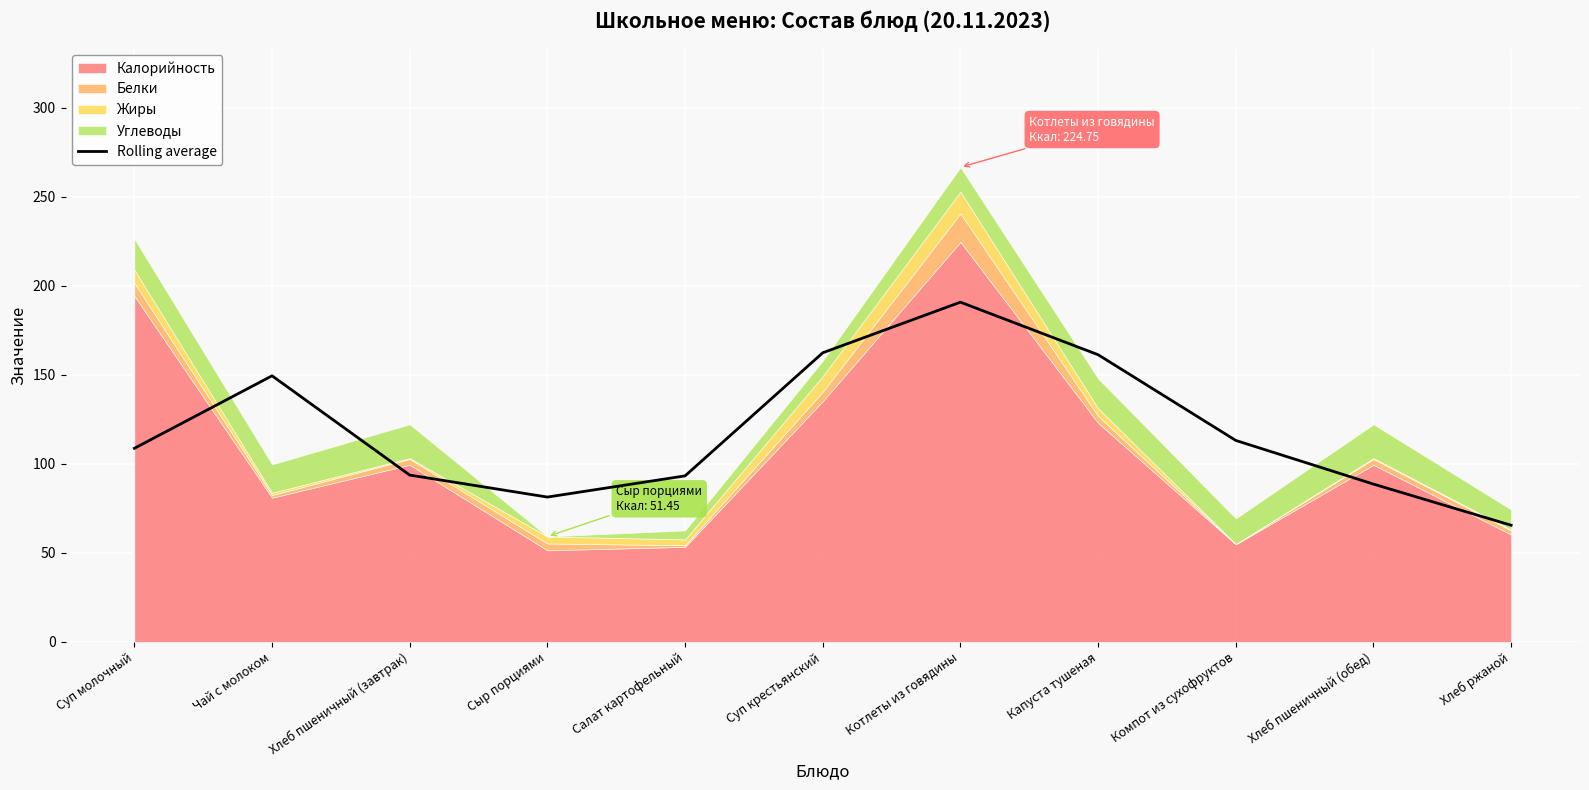

List the labels in order of value, largest first.

Котлеты из говядины, Суп крестьянский, Капуста тушеная, Чай с молоком, Компот из сухофруктов, Суп молочный, Хлеб пшеничный (завтрак), Салат картофельный, Хлеб пшеничный (обед), Сыр порциями, Хлеб ржаной